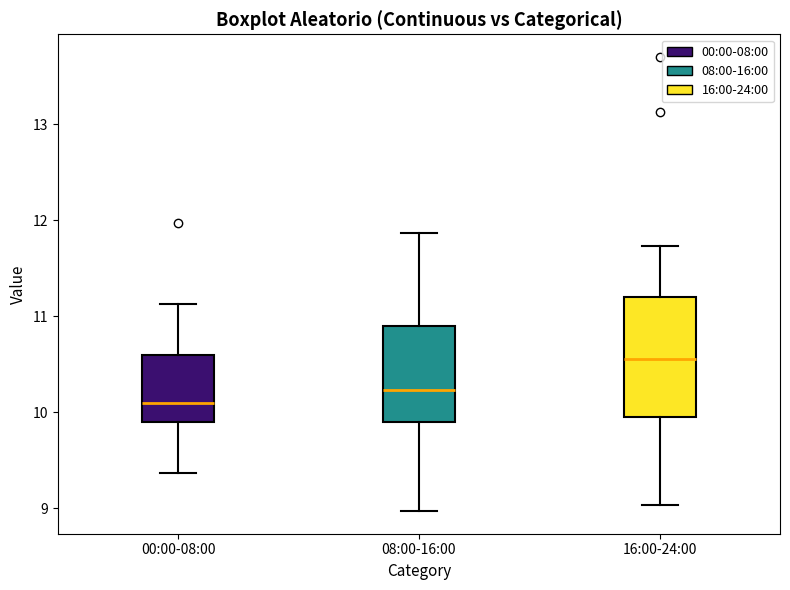

Where is the lower edge of the box for 08:00-16:00 on the y-axis? The values are not printed on the chart, so give them approximately, as read against the axis.

9.9